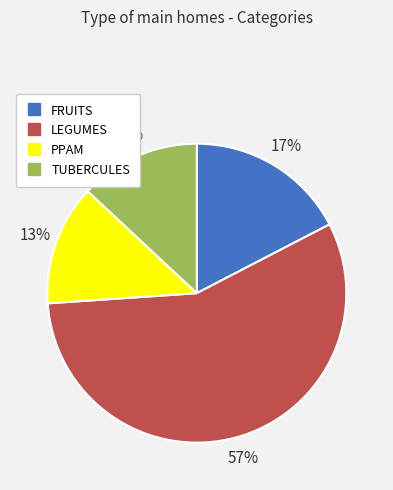

Which has a higher value, TUBERCULES or FRUITS?

FRUITS